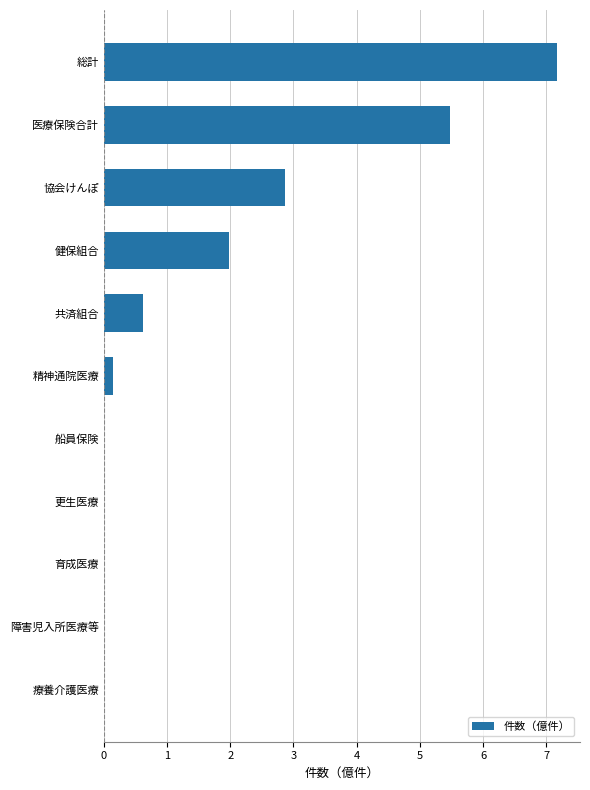

The chart shows a value of 5.5 at 医療保険合計. True or false?

True